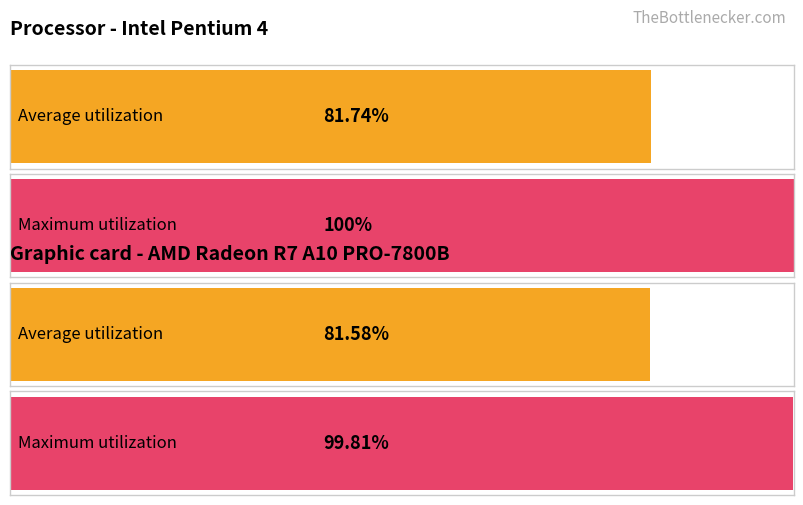

What are all the series names shown in the legend?

Average utilization, Maximum utilization